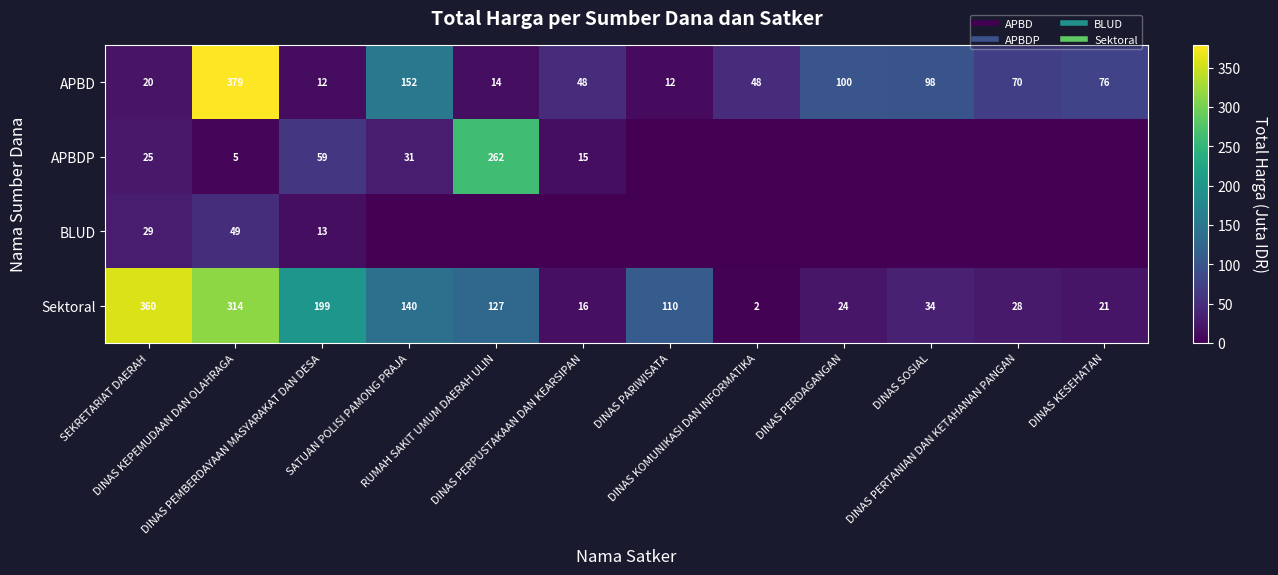

List the series in order of their peak value, highest first.

APBD, Sektoral, APBDP, BLUD